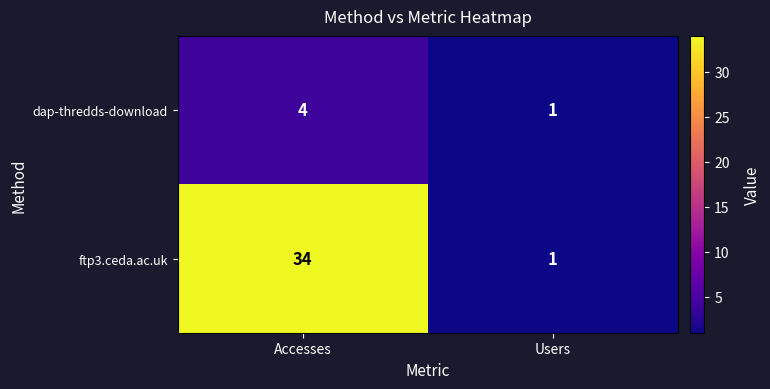

What is the total value across all series at Accesses?

38